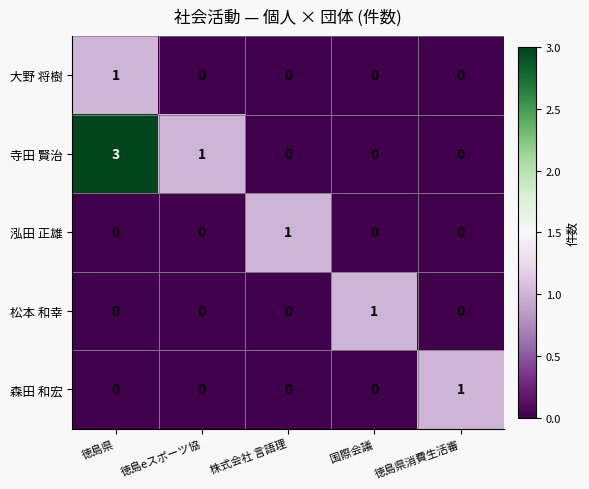

What is the difference between the highest and lowest values at 徳島eスポーツ協?

1